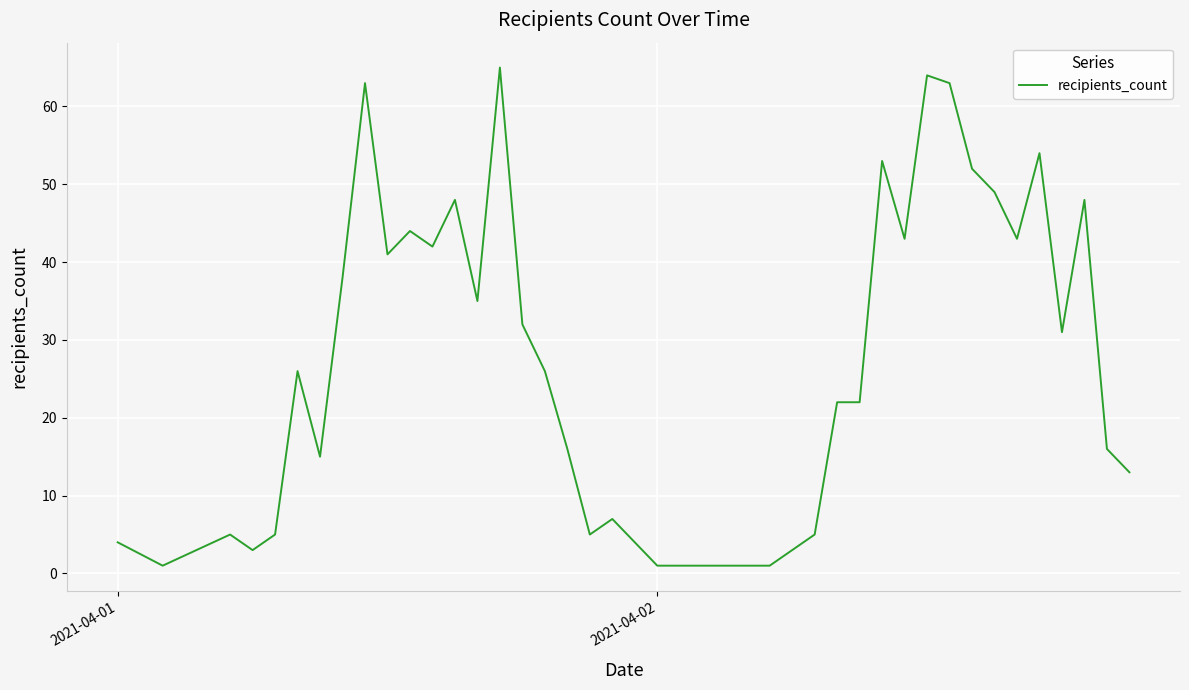

How many lines are shown in the chart?

1